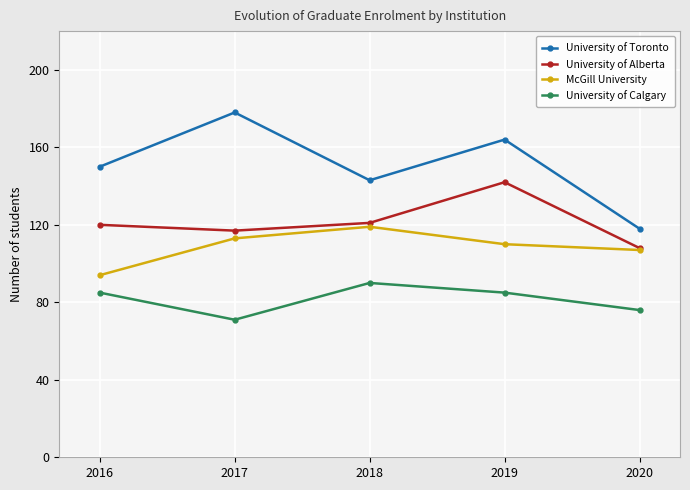

How many categories are shown in the chart?

5